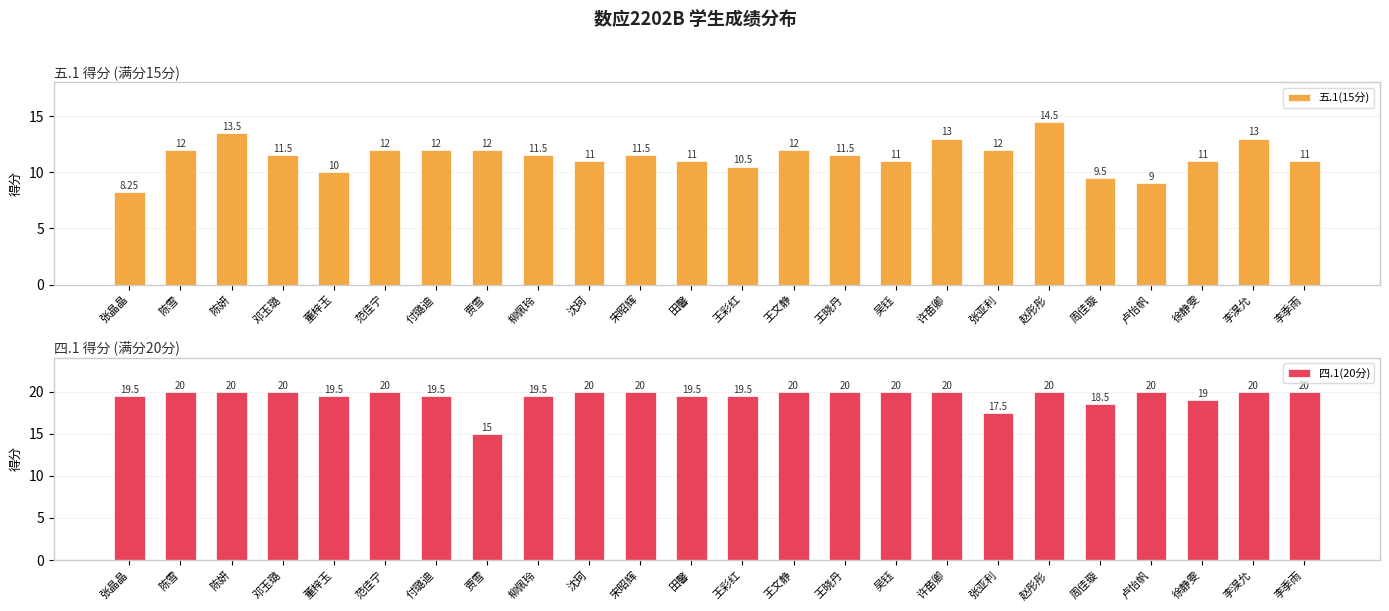

Reading left to right, list all the values displayed in this chart.

五.1(15分): 8.2	12.0	13.5	11.5	10.0	12.0	12.0	12.0	11.5	11.0	11.5	11.0	10.5	12.0	11.5	11.0	13.0	12.0	14.5	9.5	9.0	11.0	13.0	11.0
四.1(20分): 19.5	20.0	20.0	20.0	19.5	20.0	19.5	15.0	19.5	20.0	20.0	19.5	19.5	20.0	20.0	20.0	20.0	17.5	20.0	18.5	20.0	19.0	20.0	20.0